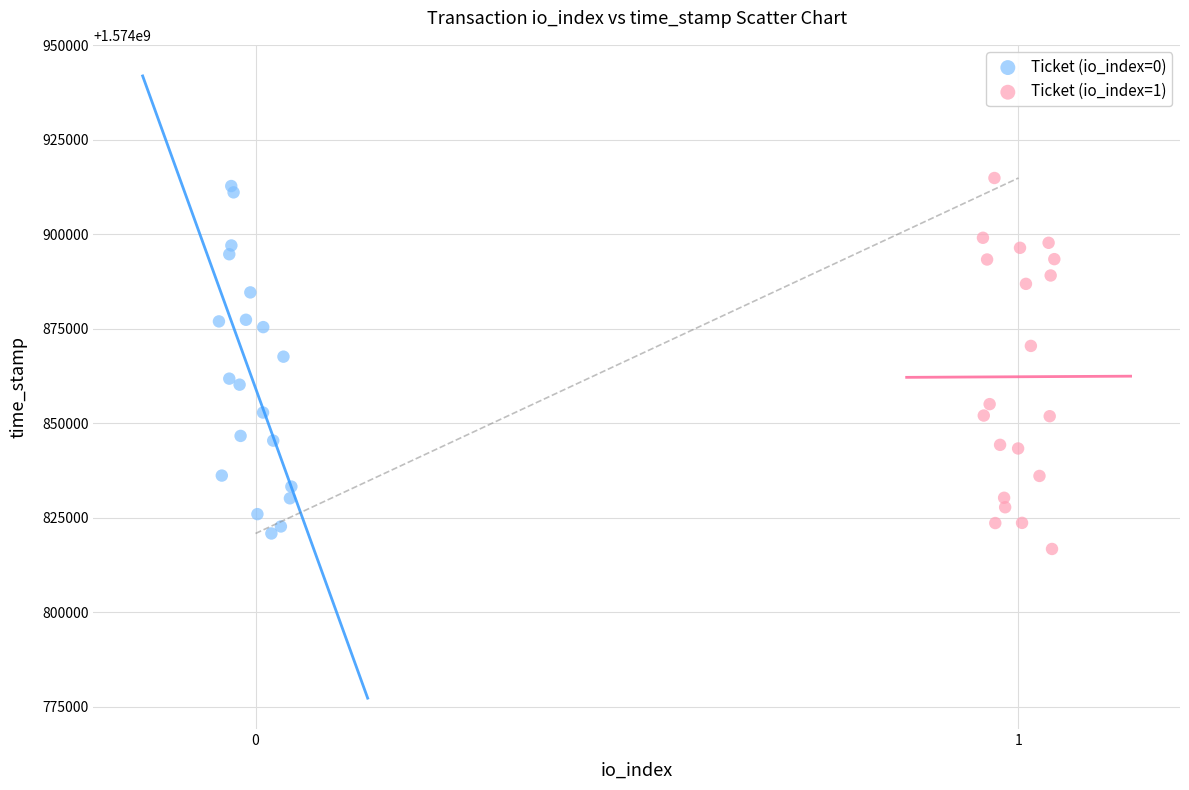

What are all the series names shown in the legend?

Ticket (io_index=0), Ticket (io_index=1)